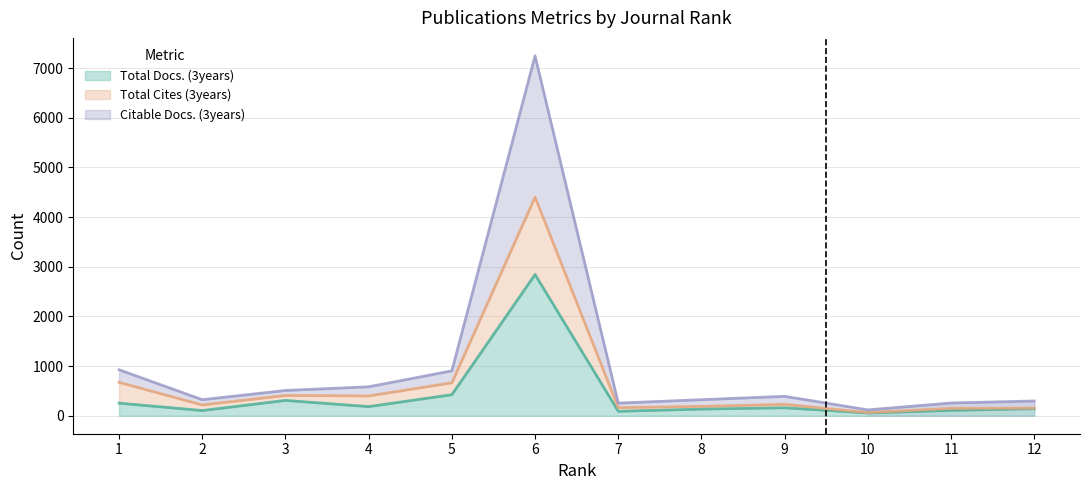

What value does the Total Docs. (3years) series have at 6, to the nearest 50?

2850